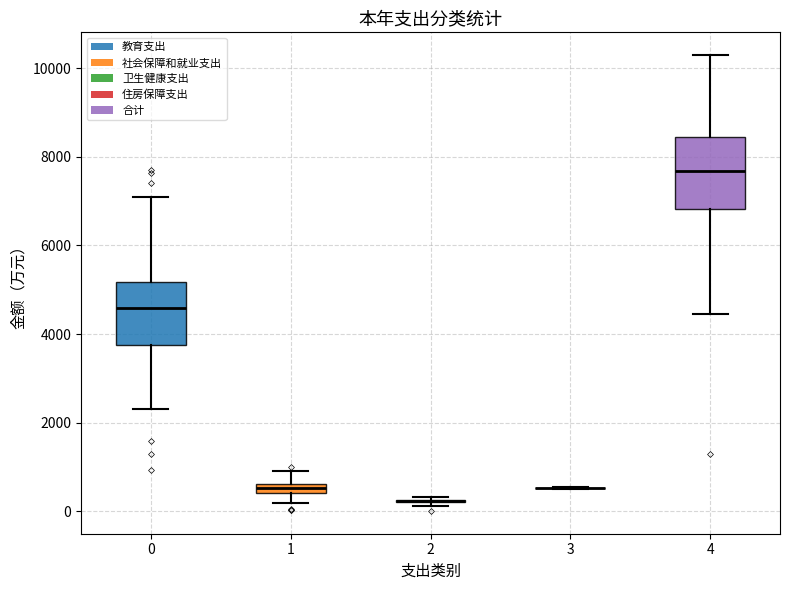

Comparing the boxes themselves (not the whiskers), which one is the tallest?

4